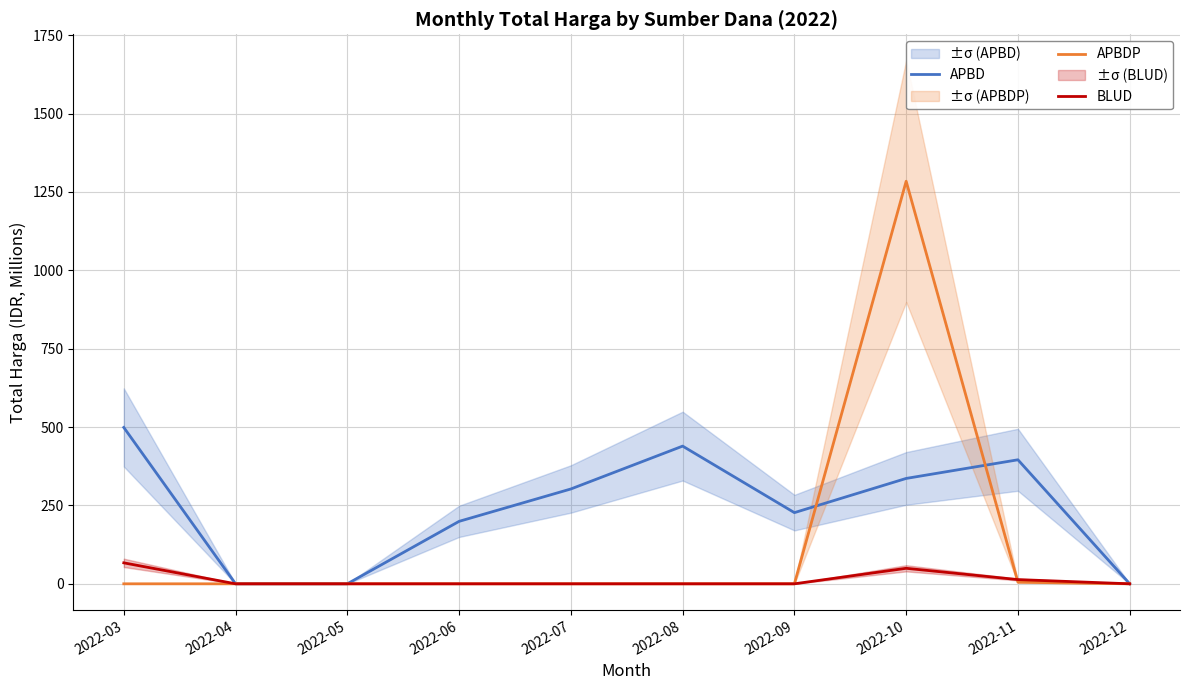

True or false: APBDP has a value of 1284.1 at 2022-10.

True